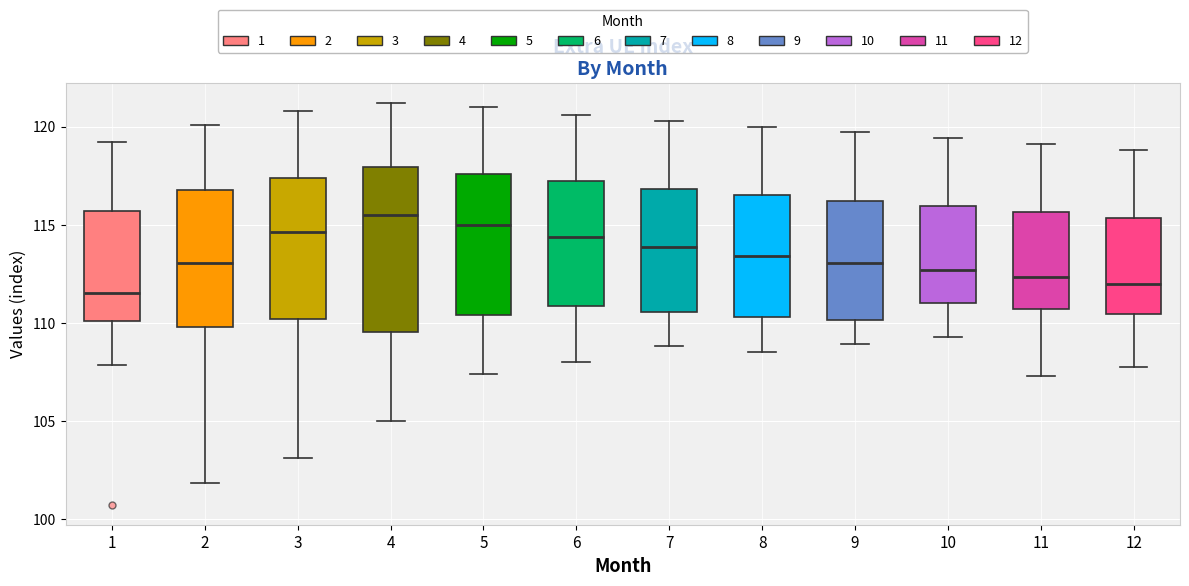

Which box is the tallest, from its lower edge to its upper edge?

4